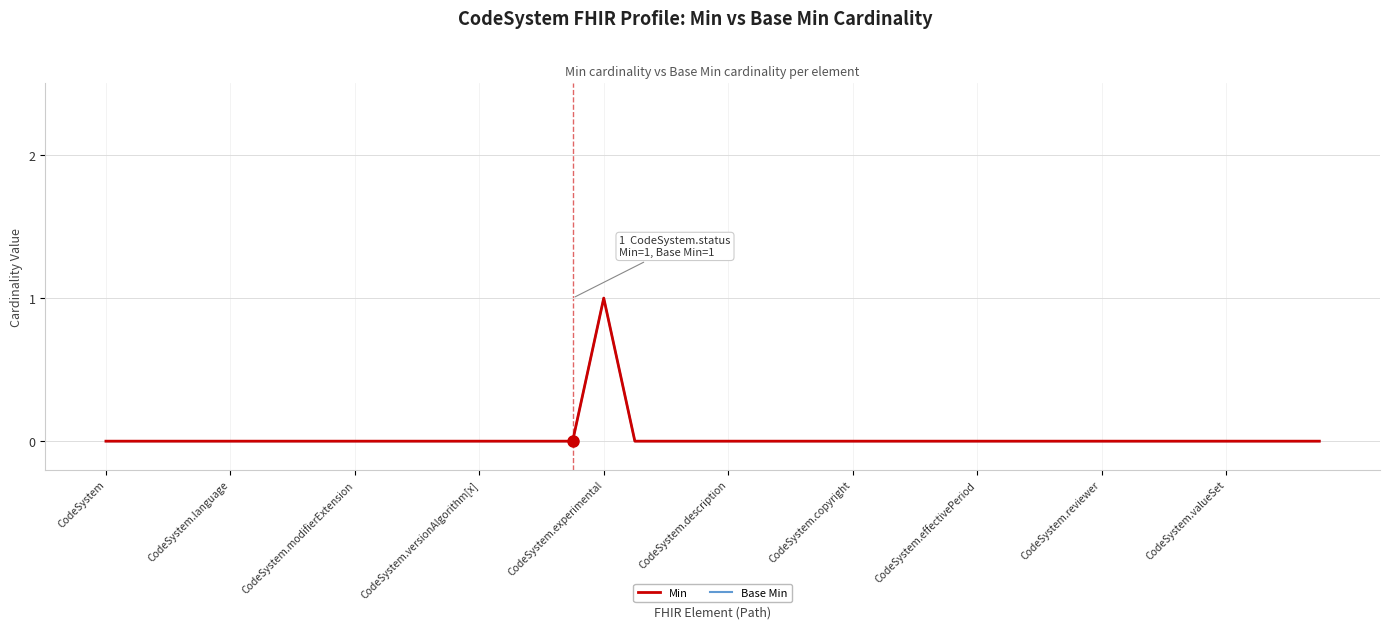

At which label does Min reach its minimum?

CodeSystem